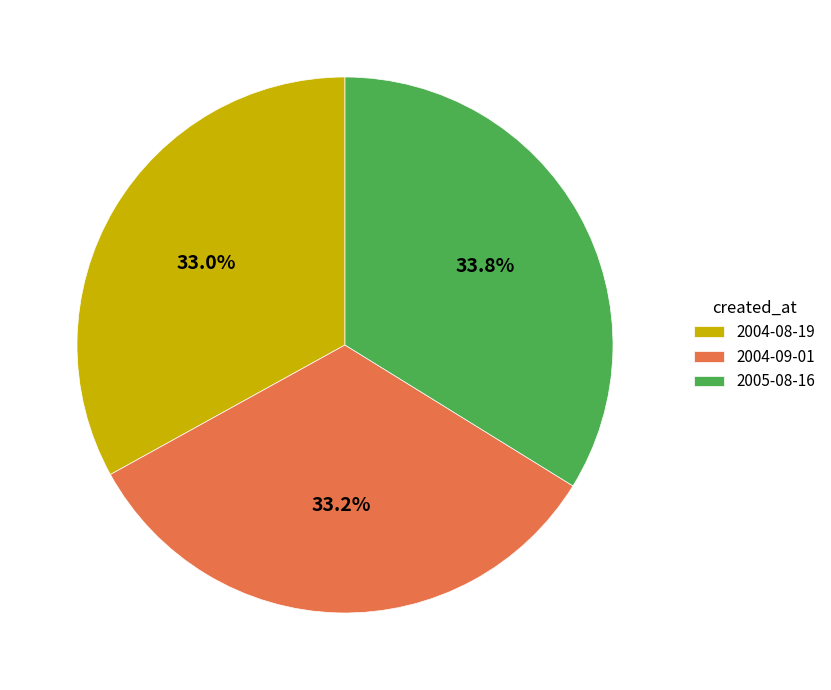

Which slice is the largest?

2005-08-16